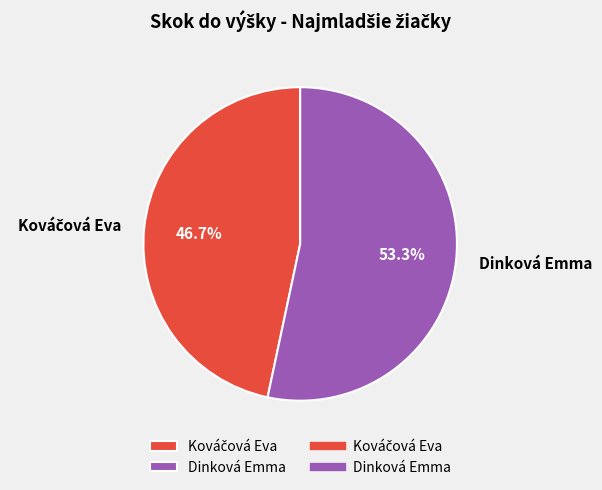

What portion of the pie excludes Dinková Emma?

46.7%